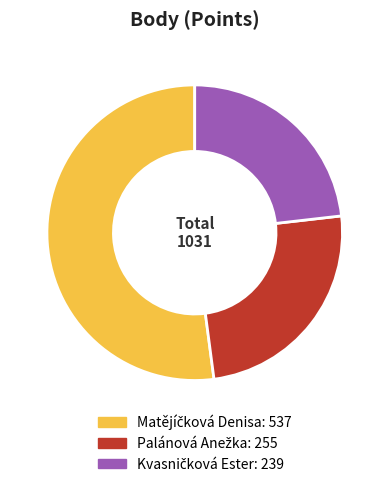

Does any single category account for the majority?

Yes